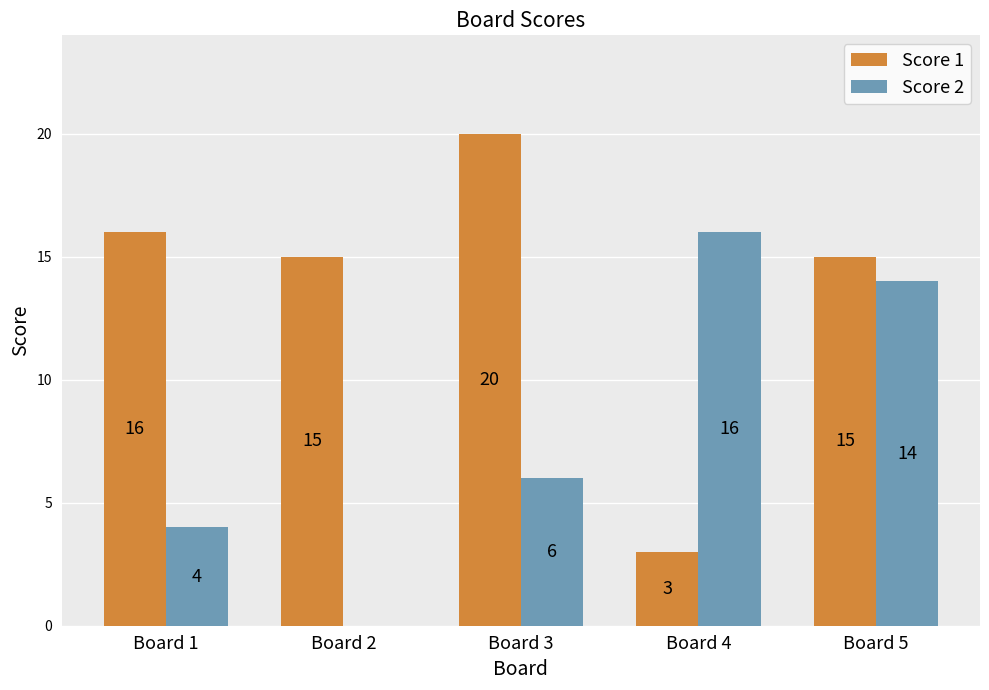

True or false: Score 1 has a value of 5 at Board 3.

False